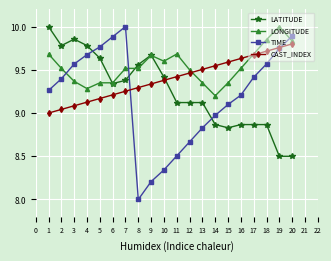

Is the value of CAST_INDEX at 13 greater than the value of LONGITUDE at 18?

No